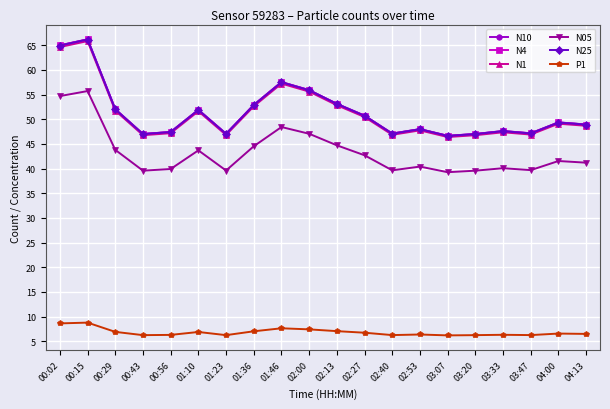

What are all the series names shown in the legend?

N10, N4, N1, N05, N25, P1